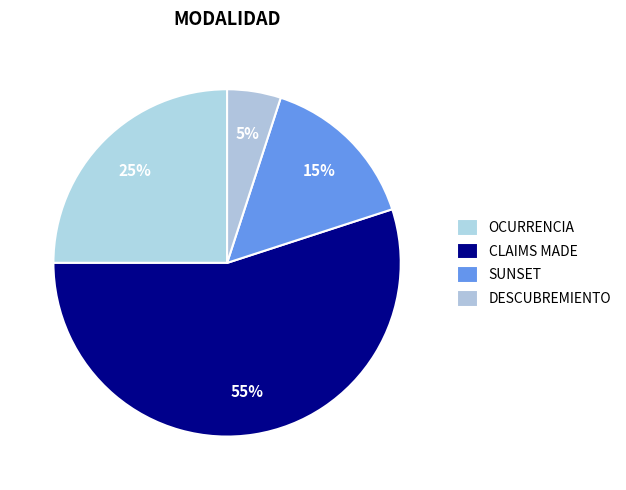

Which has a higher value, OCURRENCIA or CLAIMS MADE?

CLAIMS MADE